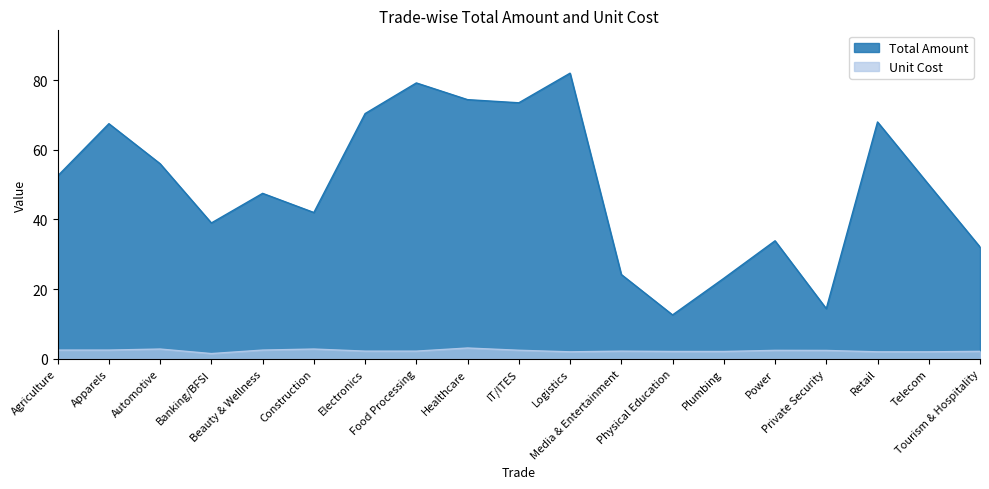

What are all the series names shown in the legend?

Total Amount, Unit Cost